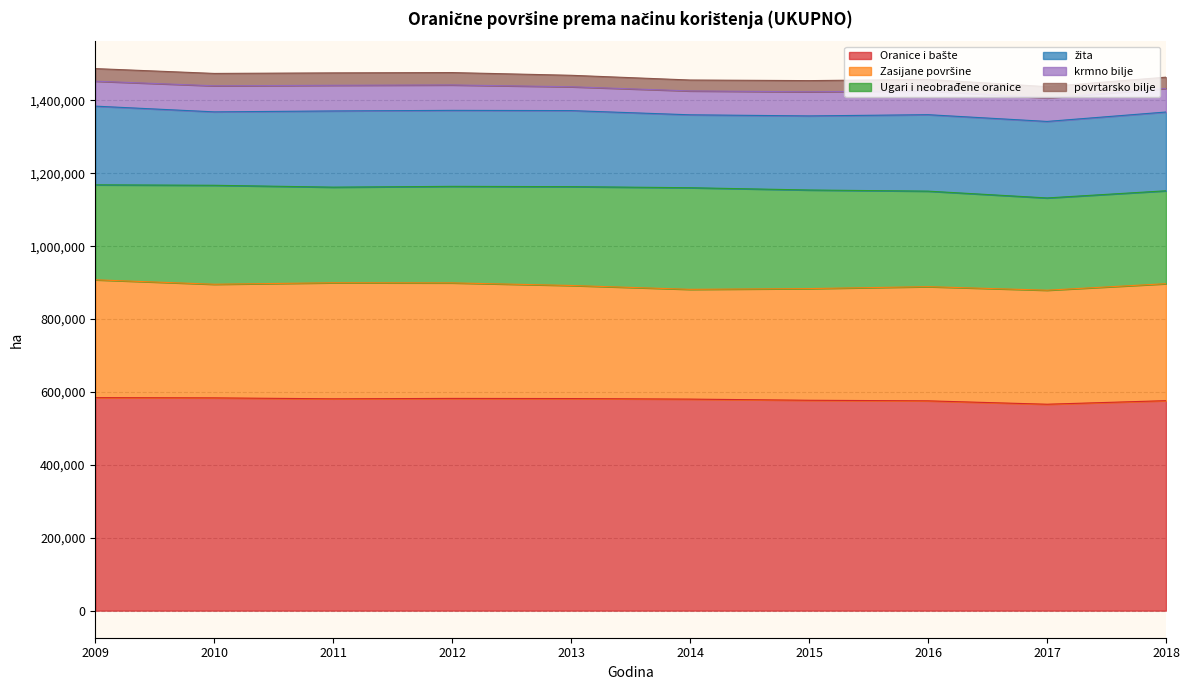

What is the total value across all series at 2013?

1468884